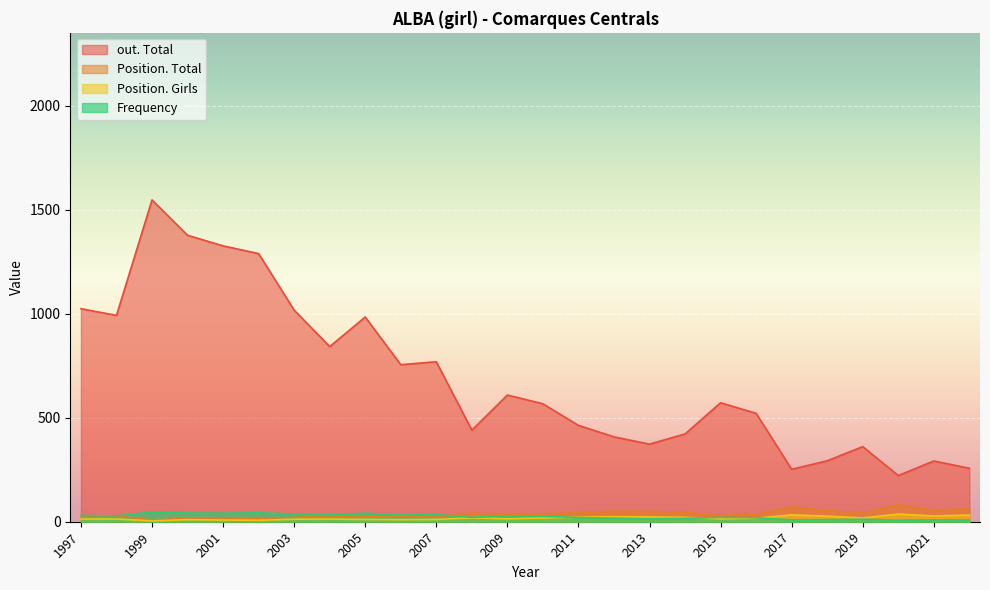

The value of out. Total at 2001 is 1976. True or false?

False